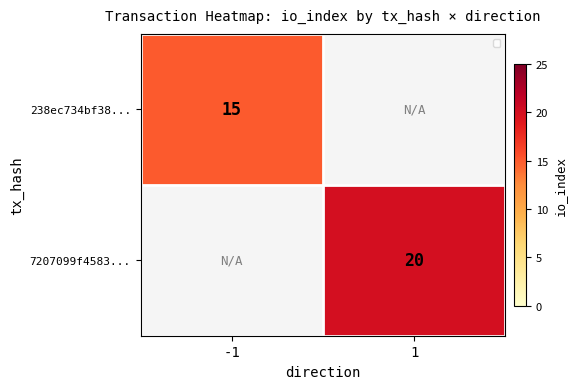

Is the value of 7207099f4583... at -1 greater than the value of 238ec734bf38... at 1?

No